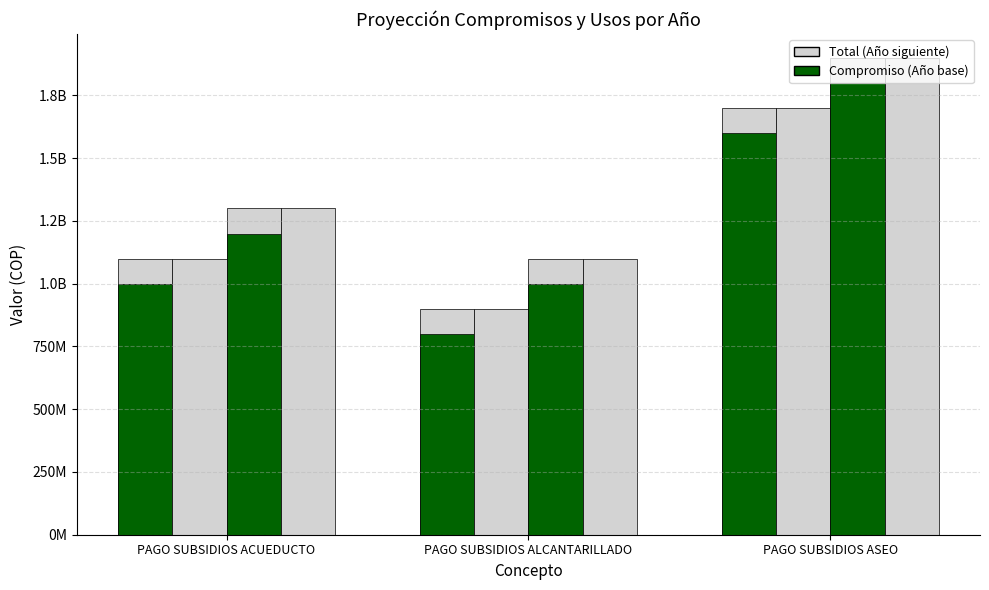

What is the label of the 3rd bar from the right?

PAGO SUBSIDIOS ACUEDUCTO